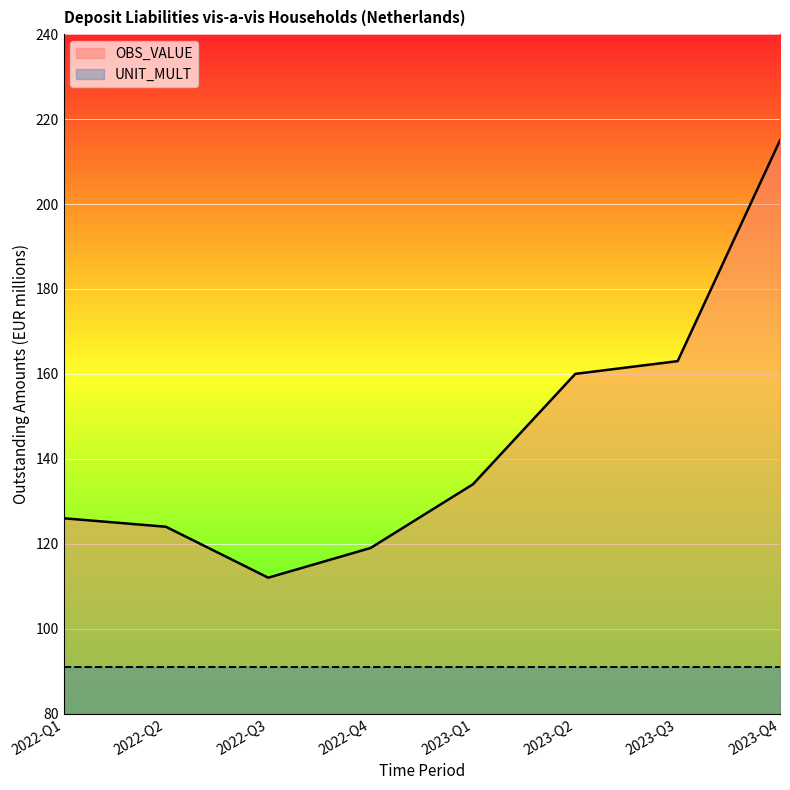

Does the chart display data point markers on the line(s)?

No